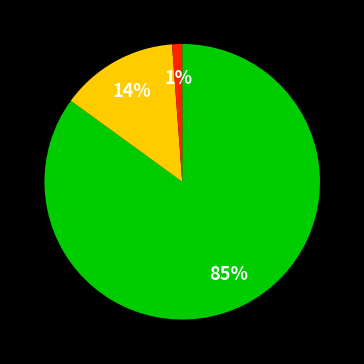

To the nearest percent, what is the difference between the largest and smallest slice percentages?

84%